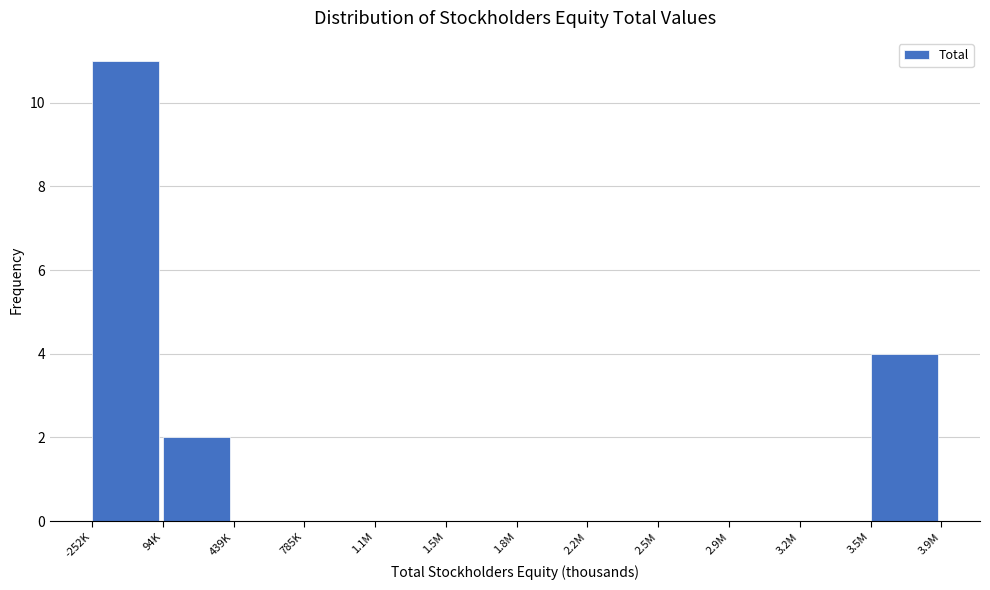

Reading left to right, transcribe all the data shown in this chart.

-252K=11	94K=2	439K=0	785K=0	1.1M=0	1.5M=0	1.8M=0	2.2M=0	2.5M=0	2.9M=0	3.2M=0	3.5M=4